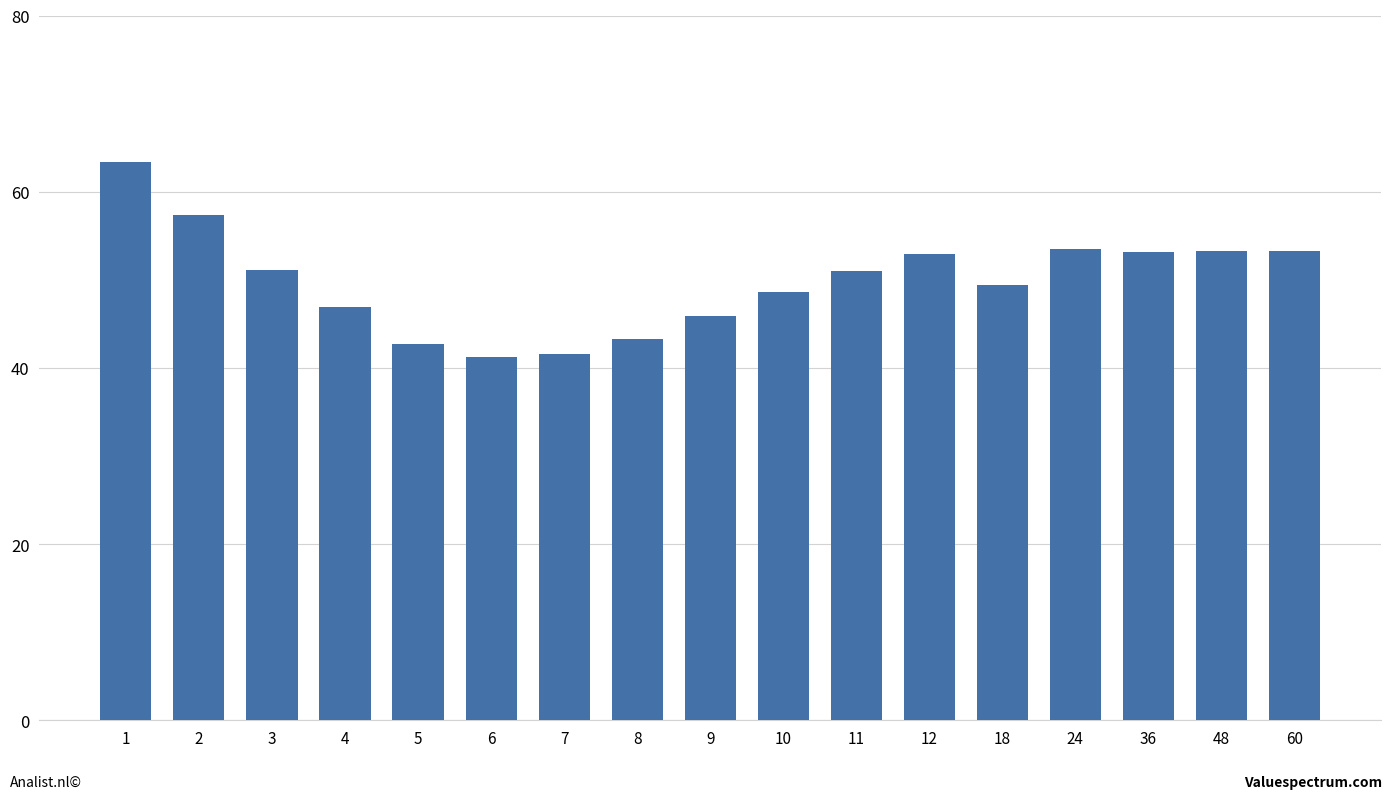

What is the sum of all values?

848.7